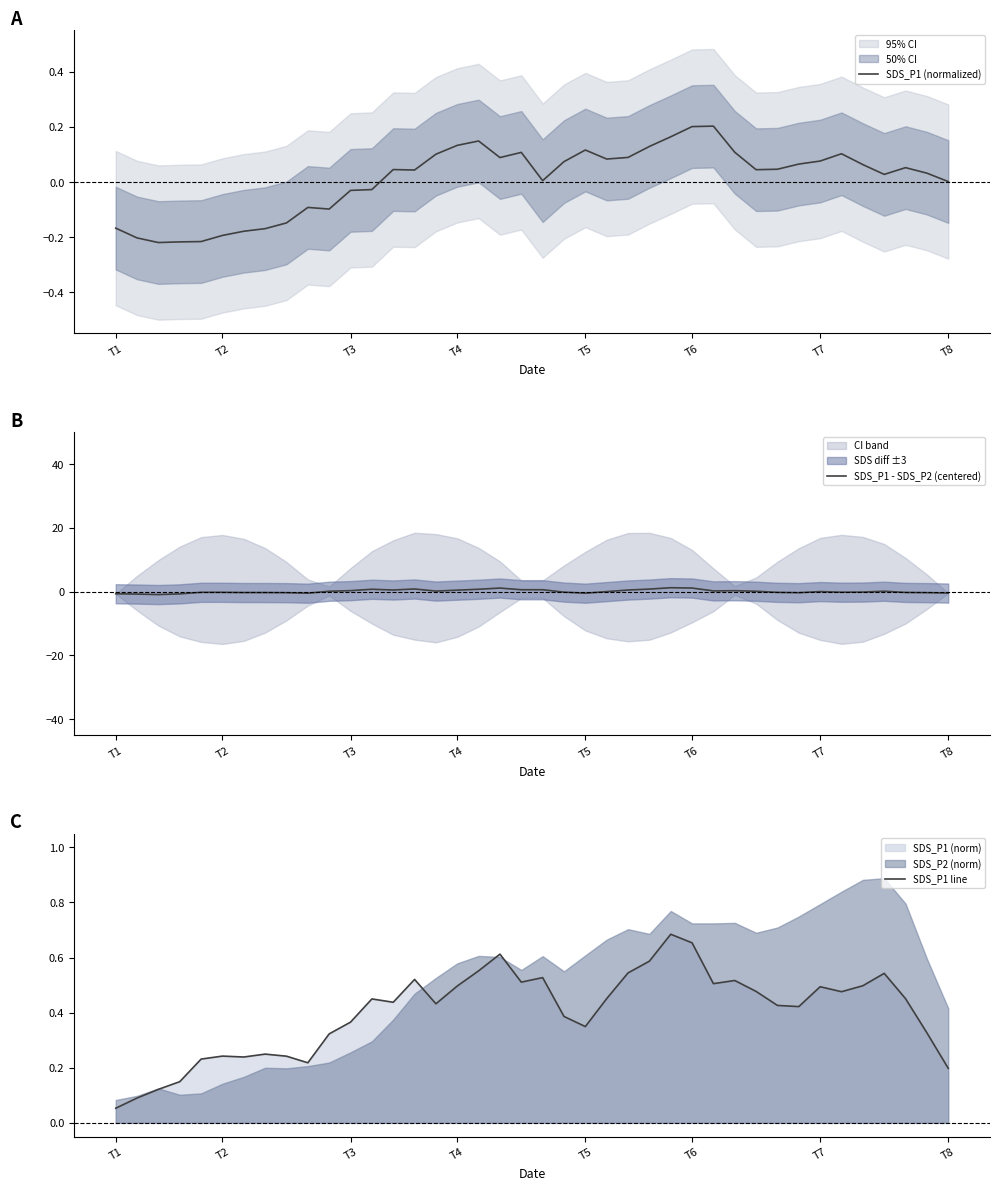

Is it true that SDS_P1 - SDS_P2 (centered) equals -0.0 at T7?

True